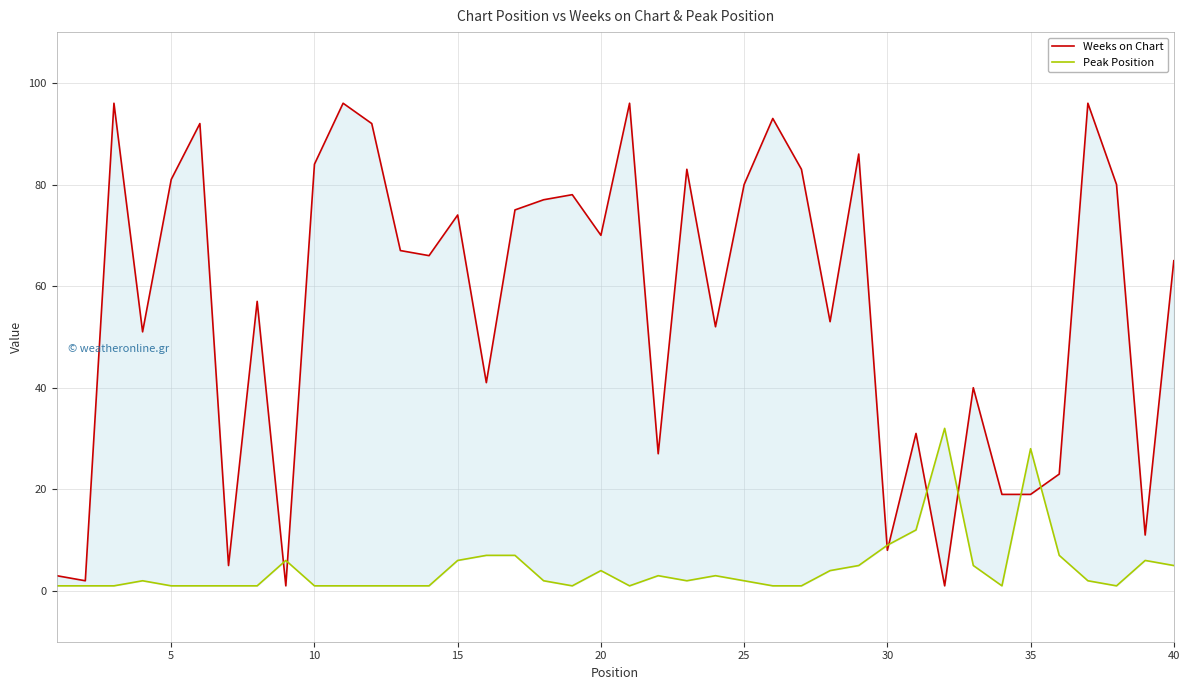

After their last crossing, which series has the higher values: Peak Position or Weeks on Chart?

Weeks on Chart